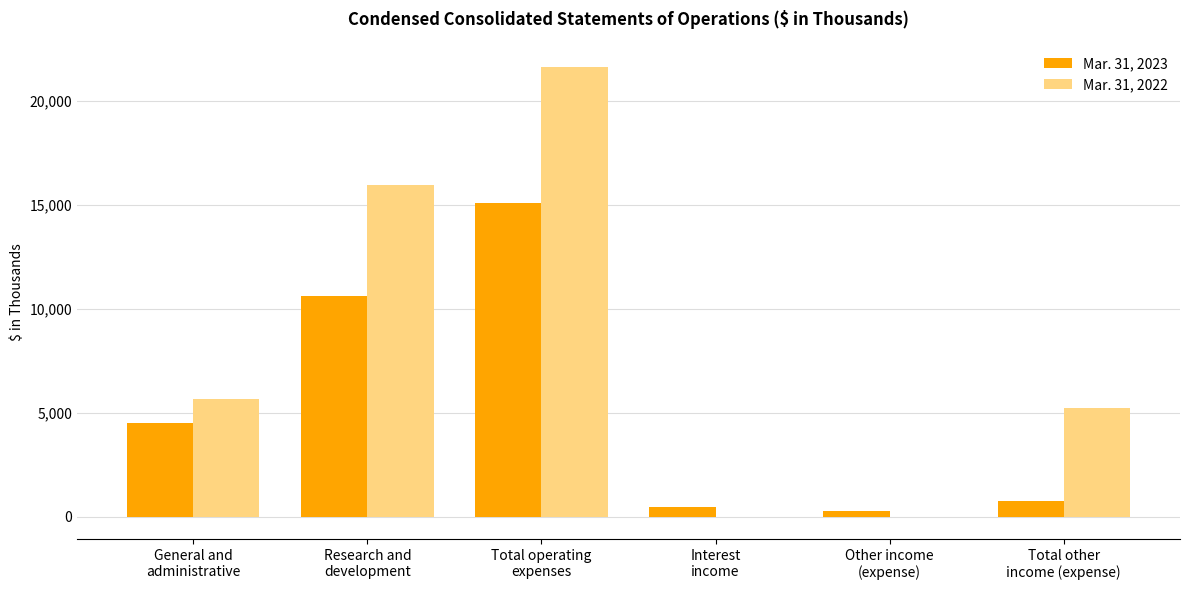

What is the sum of all Mar. 31, 2023 values?

31696